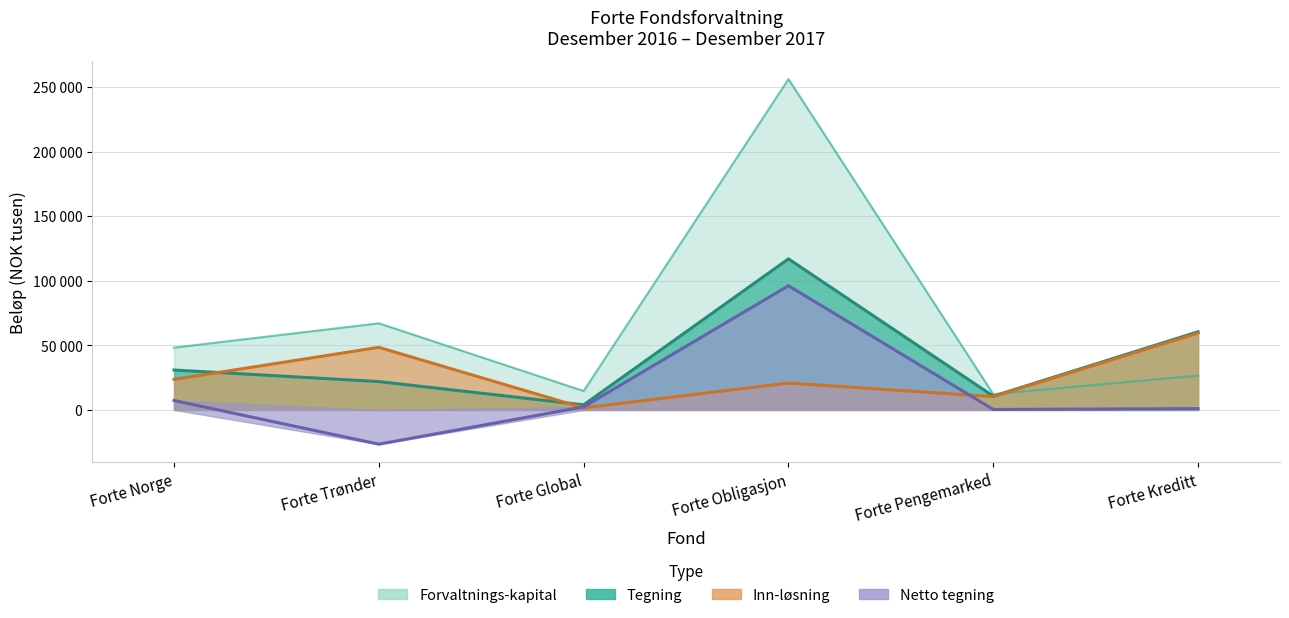

What is the average value of the Forvaltnings-kapital series?

70863